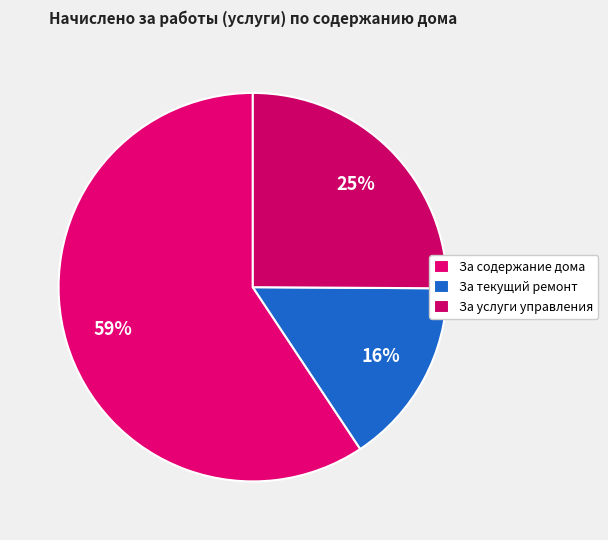

True or false: За текущий ремонт accounts for 16% of the total.

True